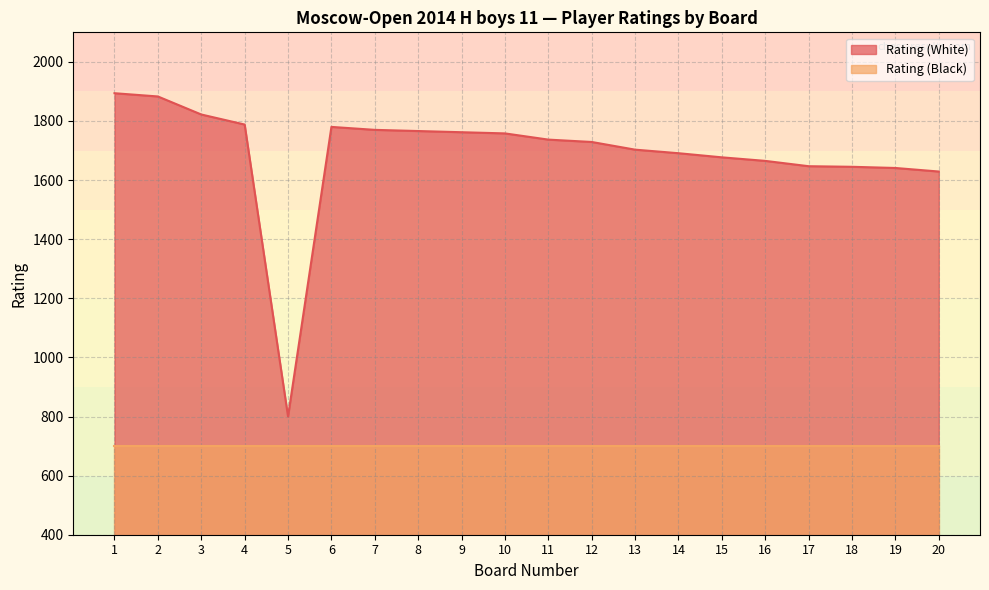

What is the minimum value shown in the chart?

700